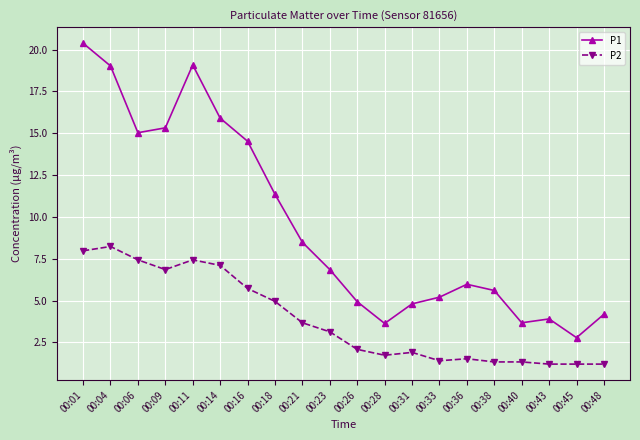

True or false: P2 has a value of 1.5 at 00:09.

False